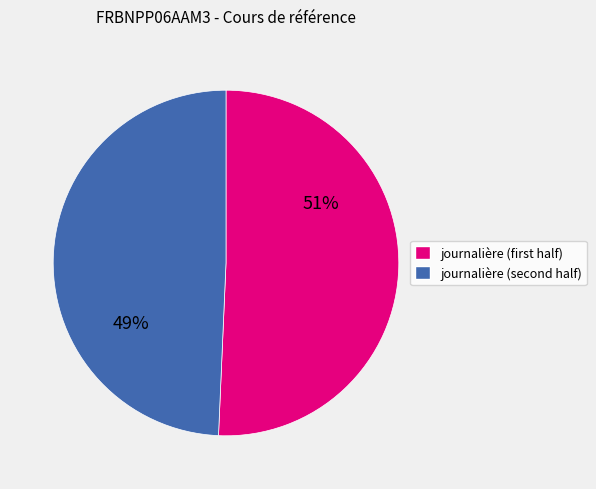

Does any single category account for the majority?

Yes